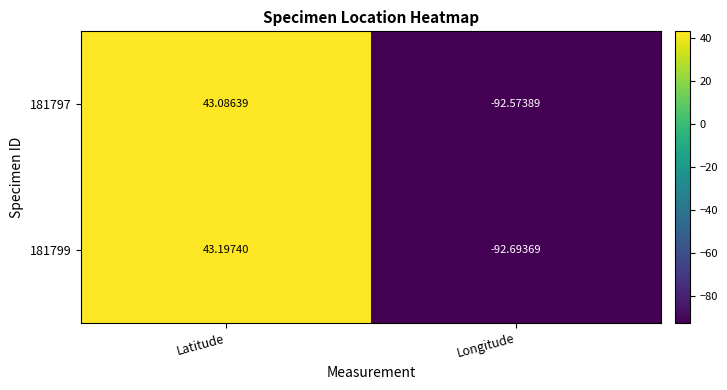

Rank the categories by 181797 value from highest to lowest.

Latitude, Longitude